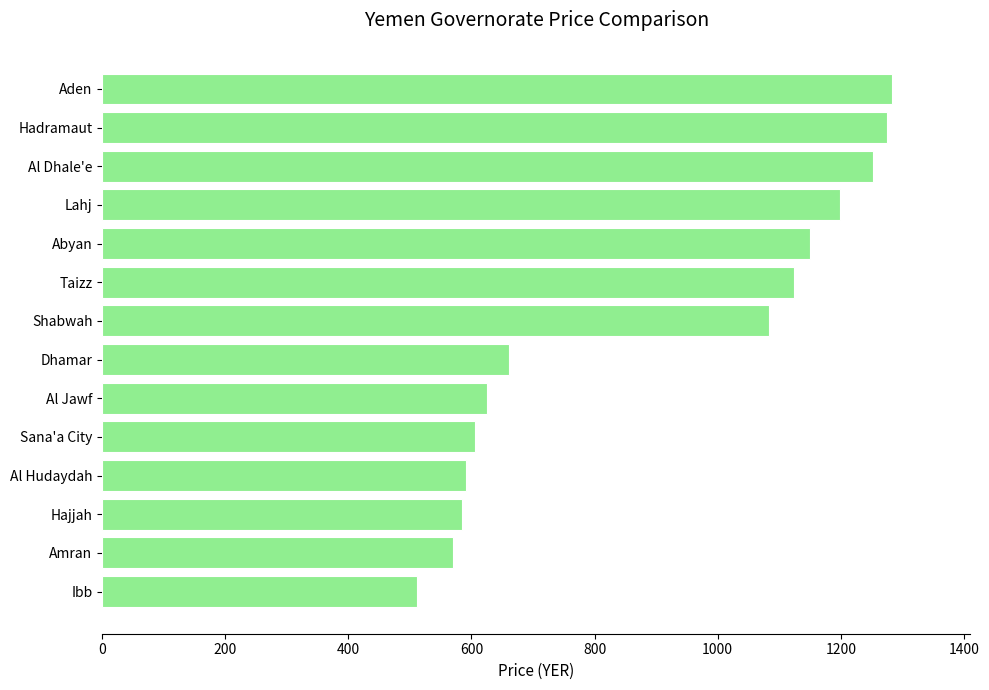

The value at Dhamar is 144.0. True or false?

False